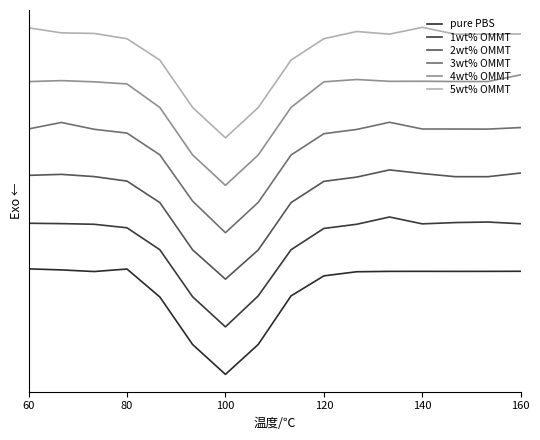

Is this an area chart (filled region under the line)?

No